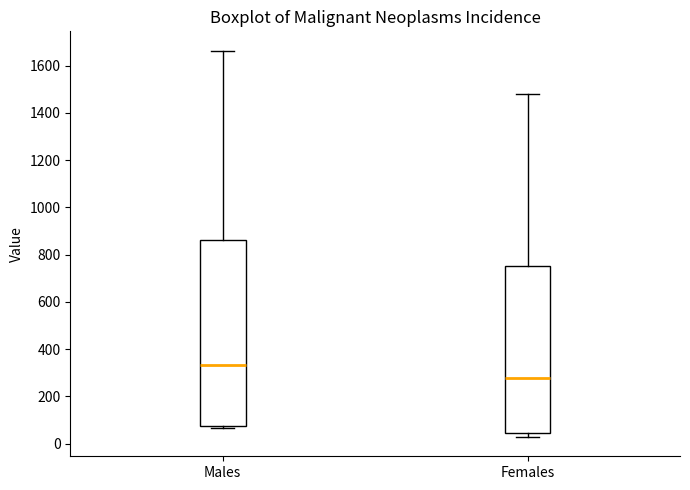

Comparing the boxes themselves (not the whiskers), which one is the tallest?

Males